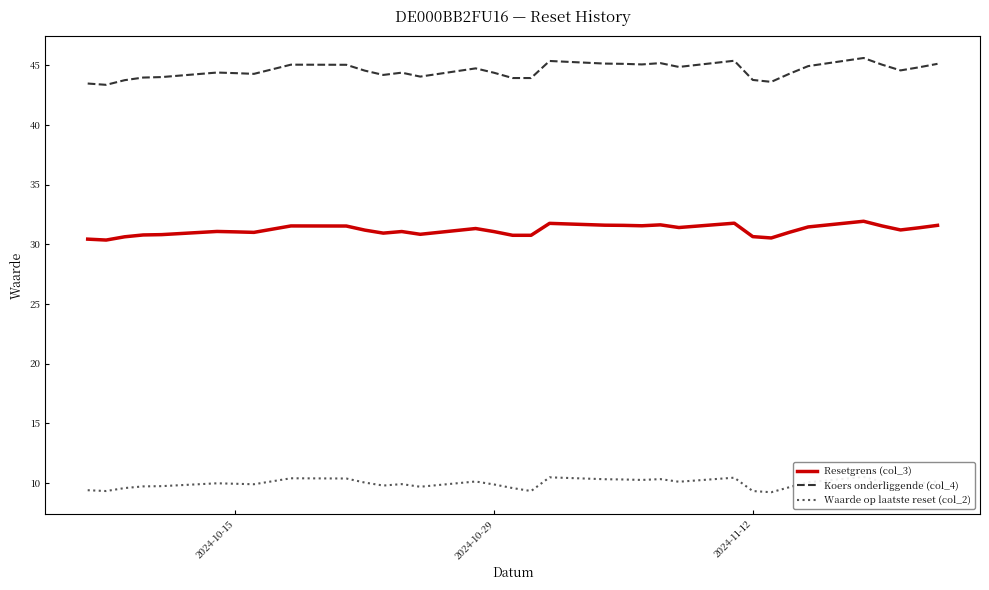

True or false: Resetgrens (col_3) and Koers onderliggende (col_4) intersect in this chart.

False